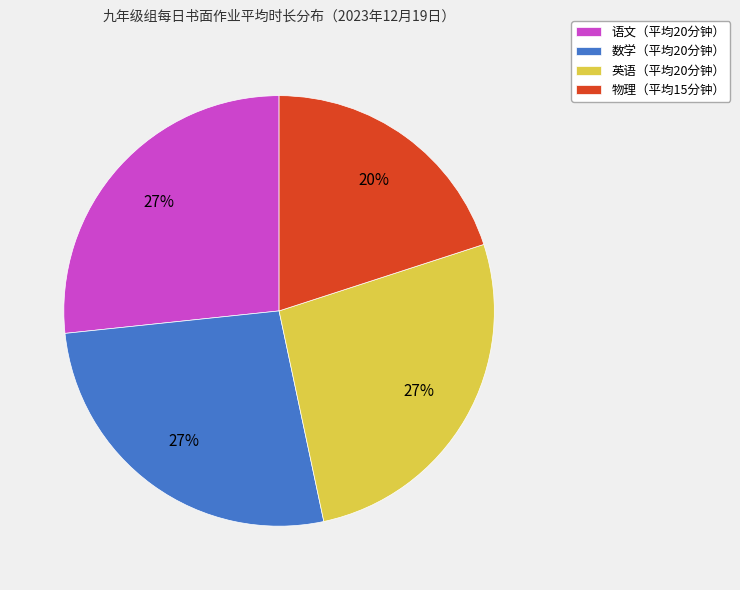

Is 物理（平均15分钟） the majority of the pie?

No